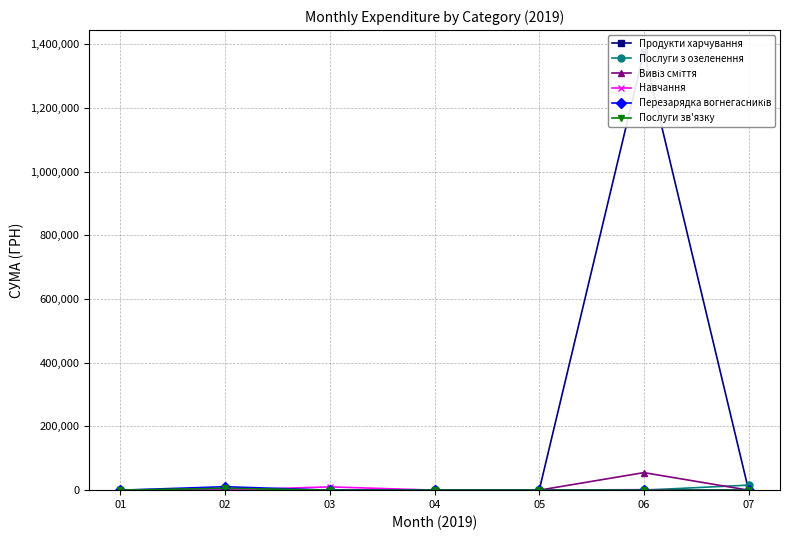

Which series changed the most between 04 and 05?

Продукти харчування